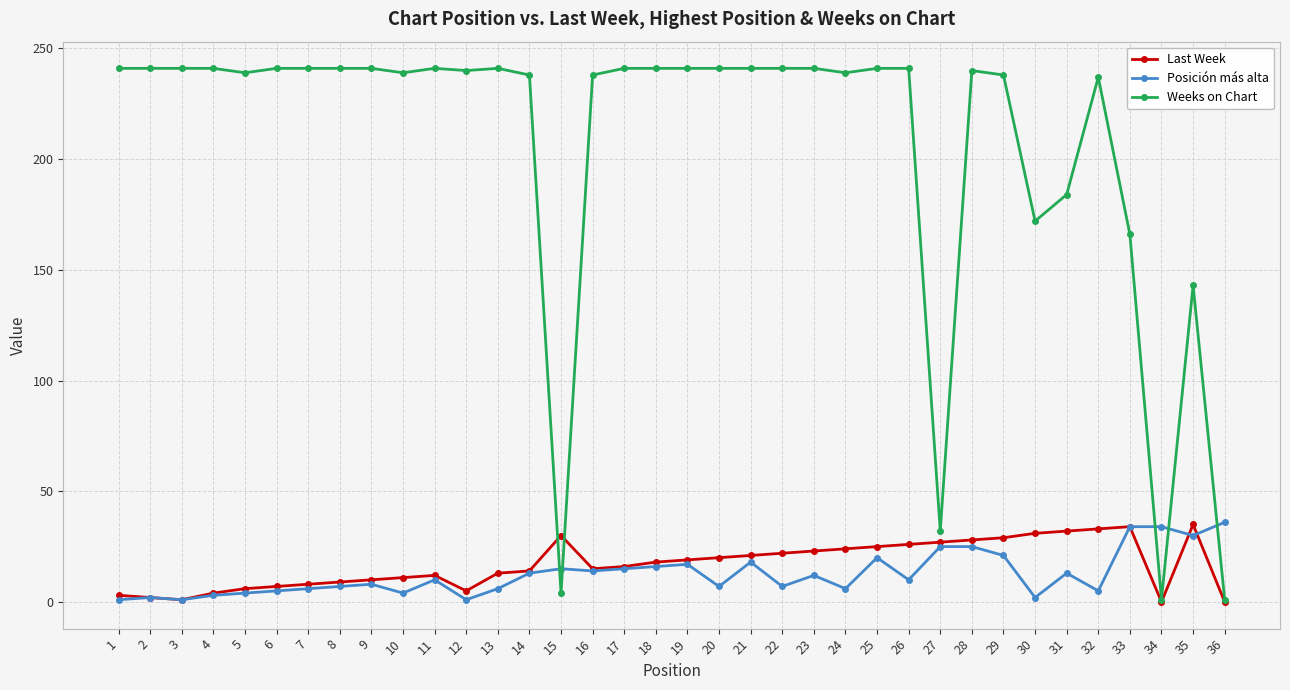

Is the value of Last Week at 19 greater than the value of Weeks on Chart at 28?

No